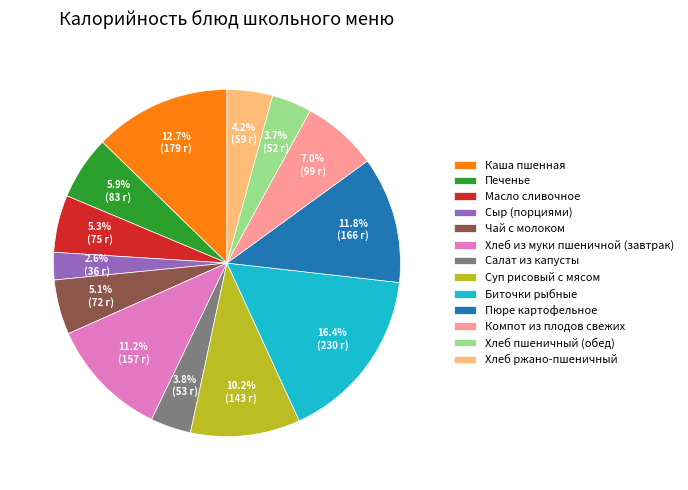

To the nearest percent, what is the average slice percentage?

8%